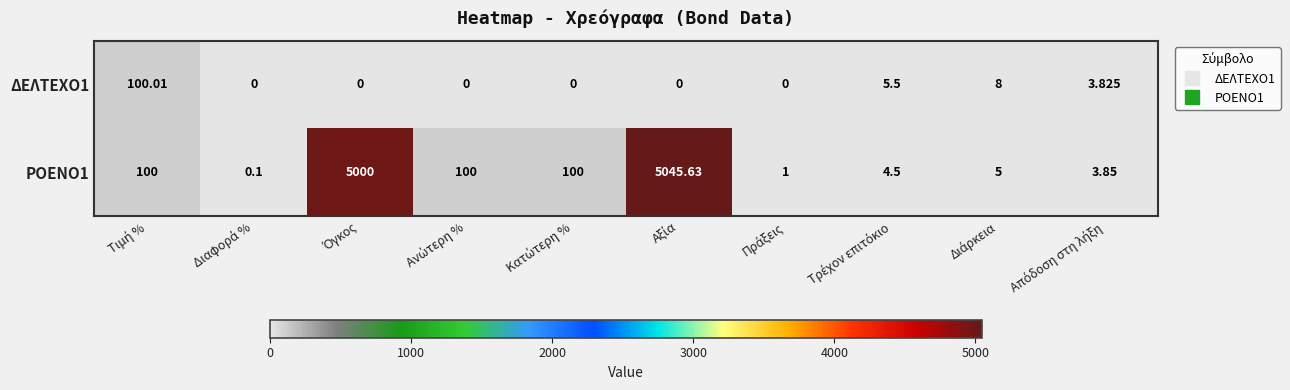

Reading left to right, extract all data points from this chart.

ΔΕΛΤΕΧΟ1: Τιμή %=100.0	Διαφορά %=0.0	Όγκος=0.0	Ανώτερη %=0.0	Κατώτερη %=0.0	Αξία=0.0	Πράξεις=0.0	Τρέχον επιτόκιο=5.5	Διάρκεια=8.0	Απόδοση στη λήξη=3.8
ΡΟΕΝΟ1: Τιμή %=100.0	Διαφορά %=0.1	Όγκος=5000.0	Ανώτερη %=100.0	Κατώτερη %=100.0	Αξία=5045.6	Πράξεις=1.0	Τρέχον επιτόκιο=4.5	Διάρκεια=5.0	Απόδοση στη λήξη=3.9